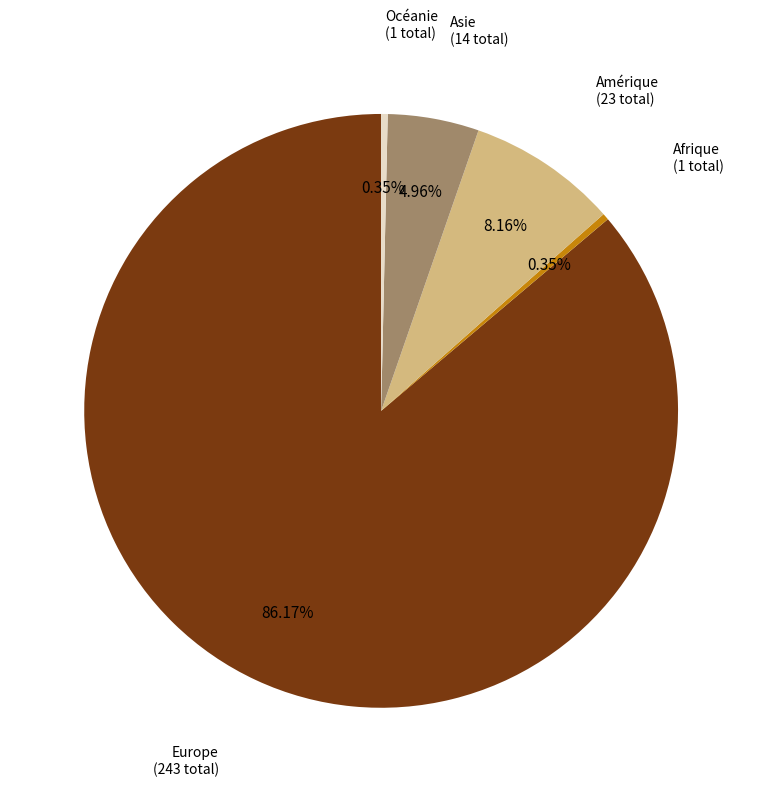

The Amérique slice represents 18% of the pie. True or false?

False